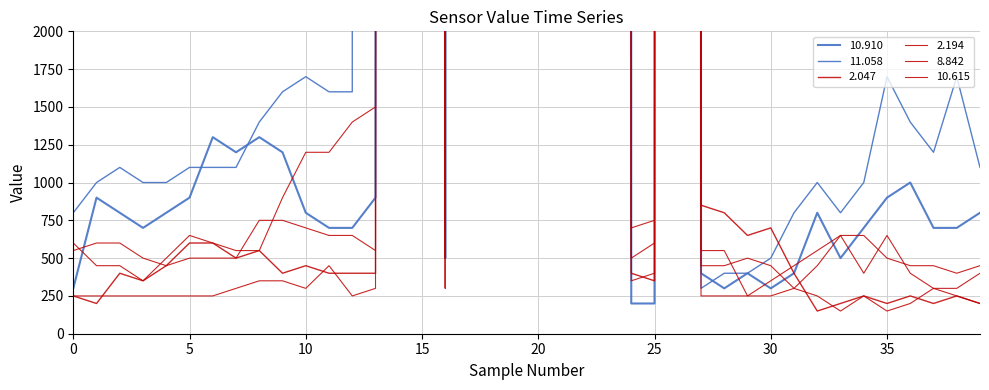

How many data points in 10.910 are less than 800?

16